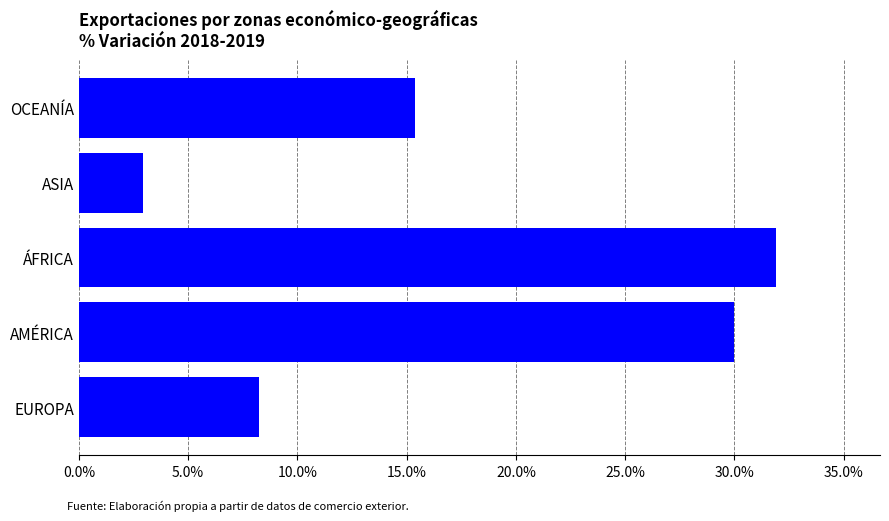

What is the sum of the values at EUROPA and ÁFRICA?

40.1